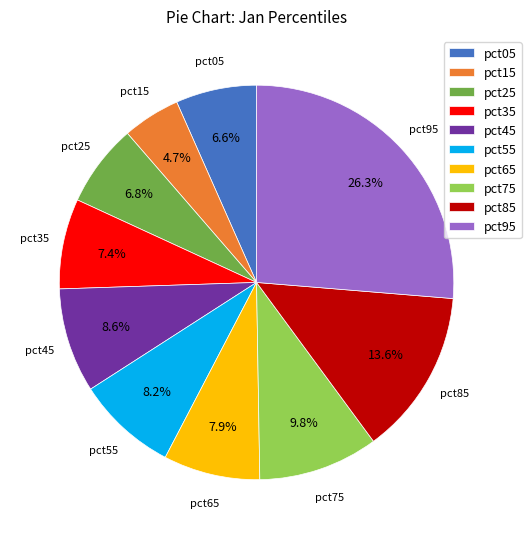

To the nearest percent, what percentage of the pie is pct95?

26%